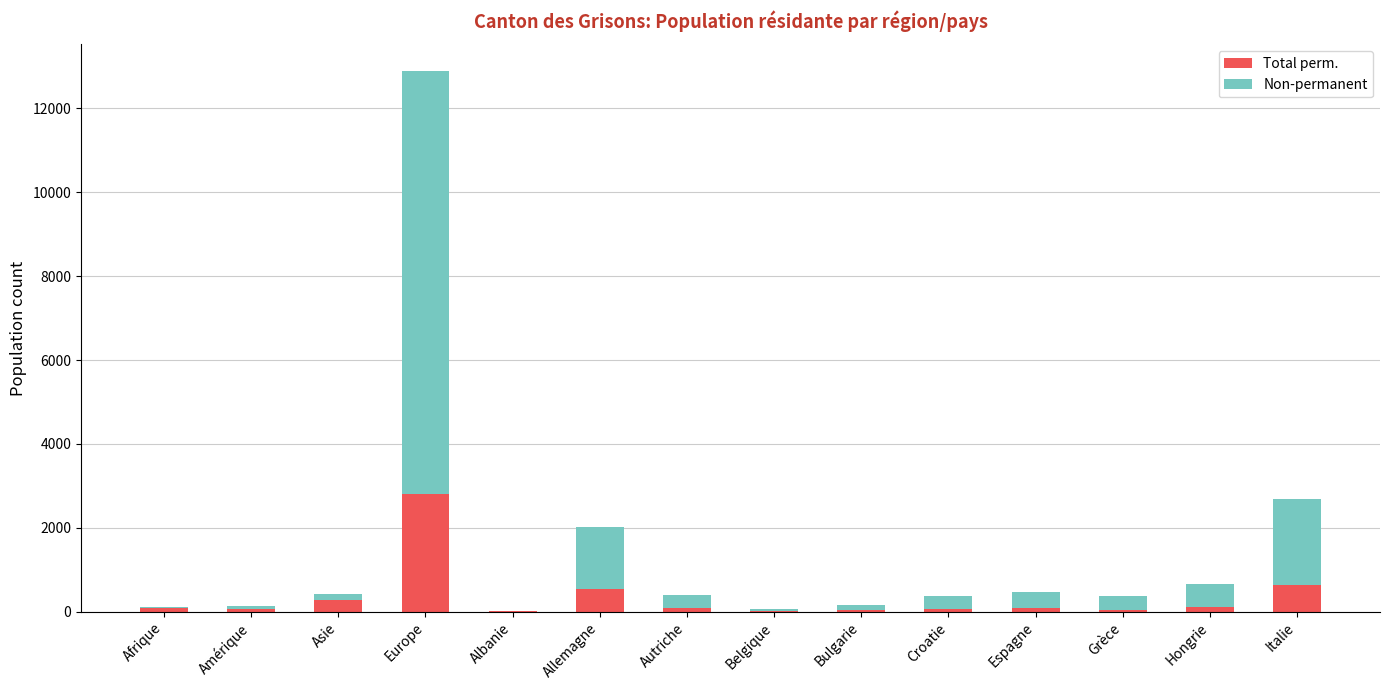

At which category is the sum across all series the highest?

Europe